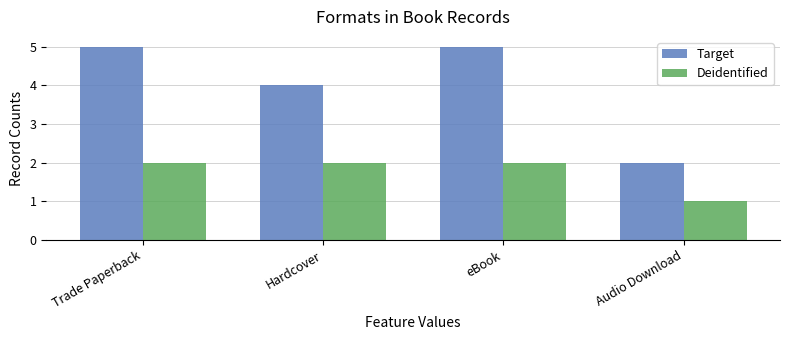

What are all the series names shown in the legend?

Target, Deidentified